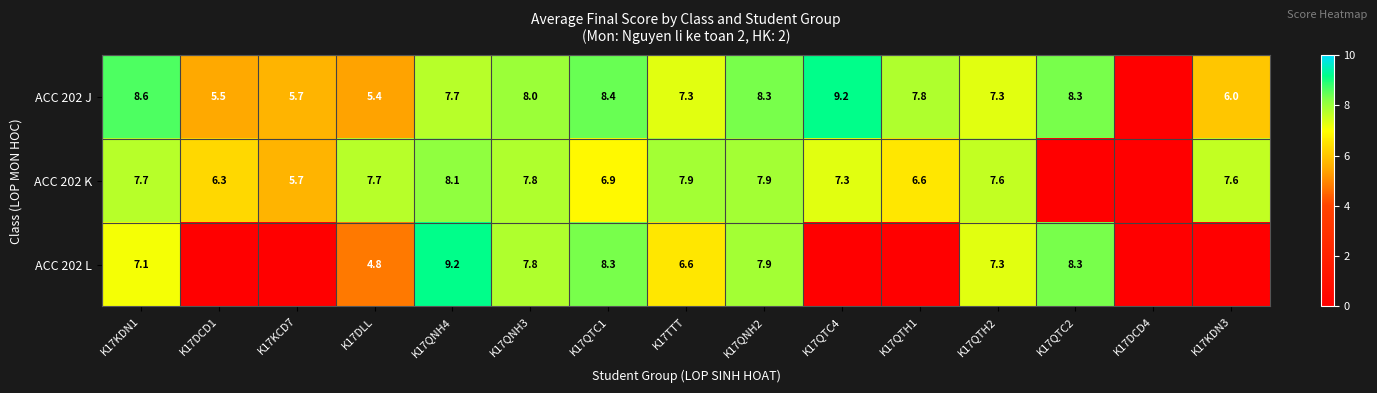

Count the number of categories in the chart.

15